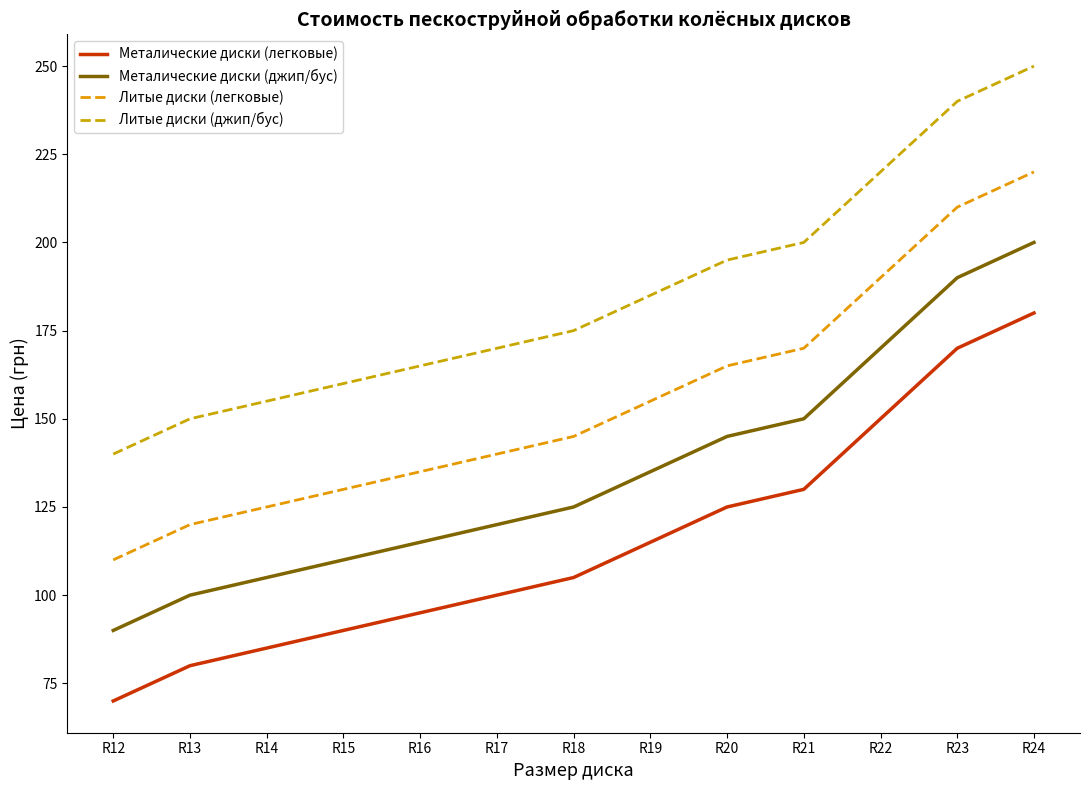

At which label does Металические диски (легковые) first exceed 105?

R19